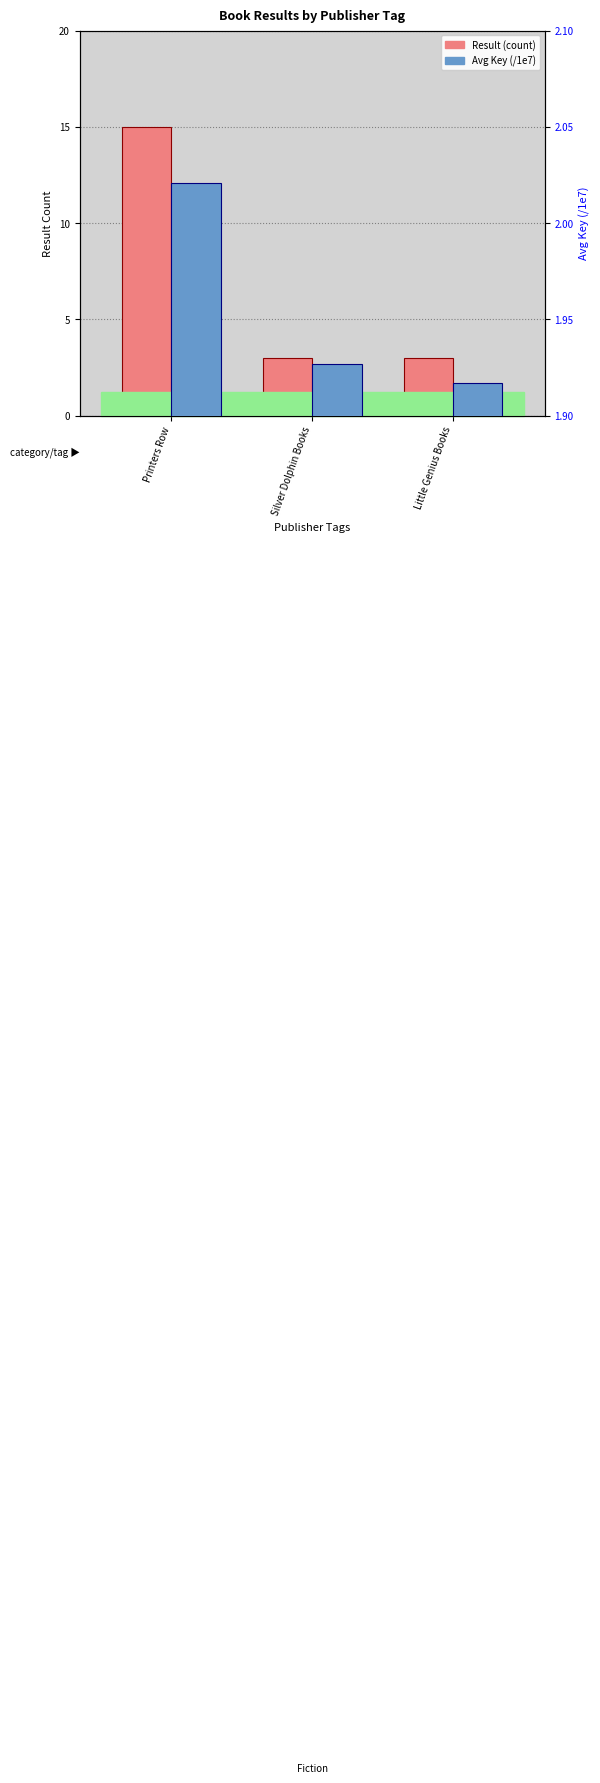

How many distinct data groups are displayed?

2